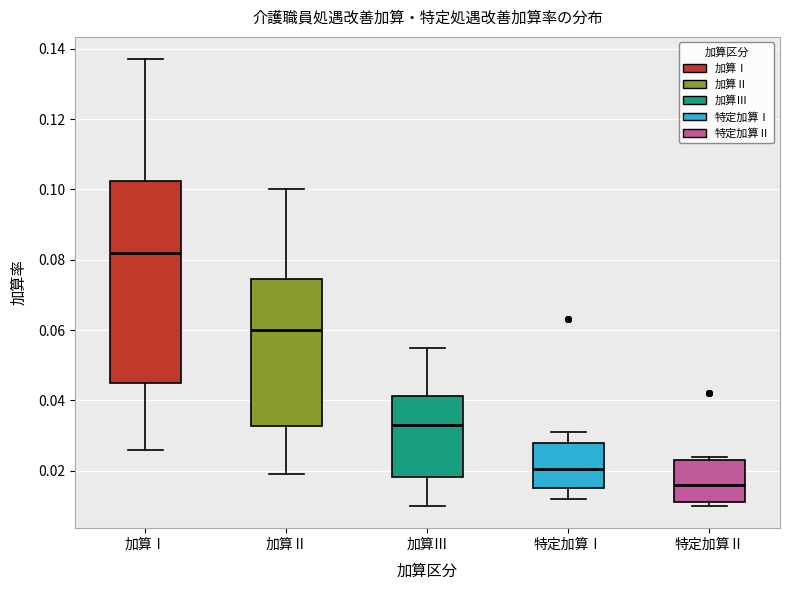

Which box has the lowest median line?

特定加算Ⅱ